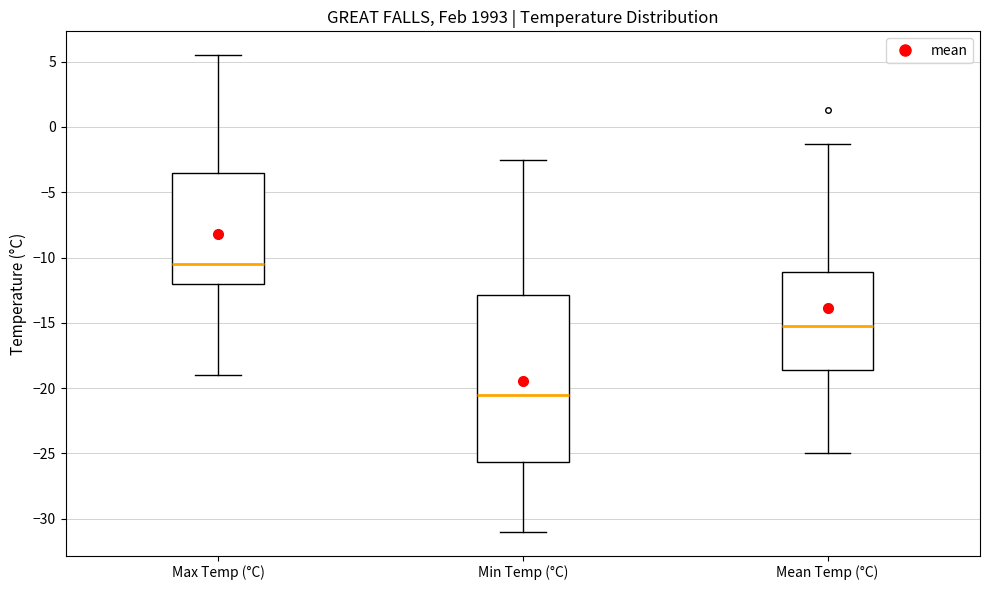

Reading left to right, transcribe this box plot: for each box, give where its median line is, the range the box spans, and where its two whiskers end, as read against the y-axis. The values are not printed on the chart, so give them approximately, as read against the axis.

Max Temp (°C): median -10.5, box -12.0 to -3.5, whiskers -19.0 to 5.5
Min Temp (°C): median -20.5, box -25.5 to -13.0, whiskers -31.0 to -2.5
Mean Temp (°C): median -15.0, box -18.5 to -11.0, whiskers -25.0 to -1.5